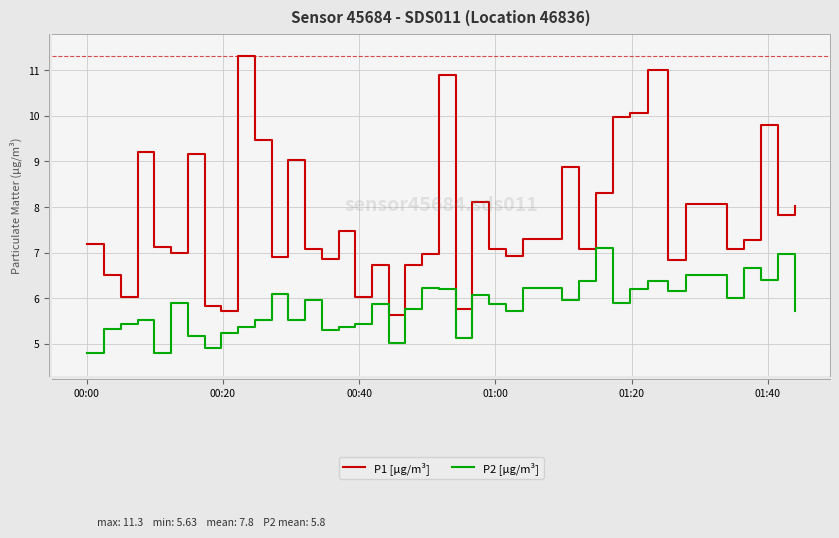

What is the difference between the maximum and minimum values in the P2 [µg/m³] series?

2.3